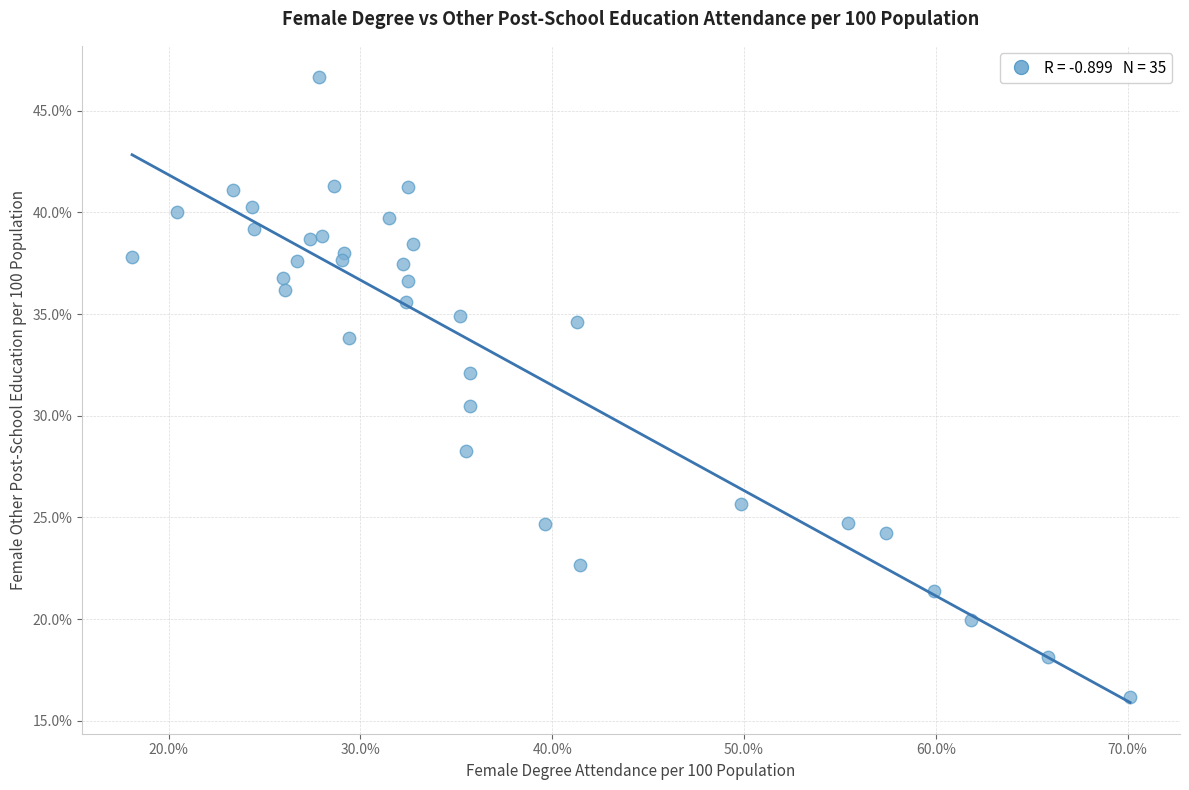

What Y value in the scatter plot is closest to 31?

30.5